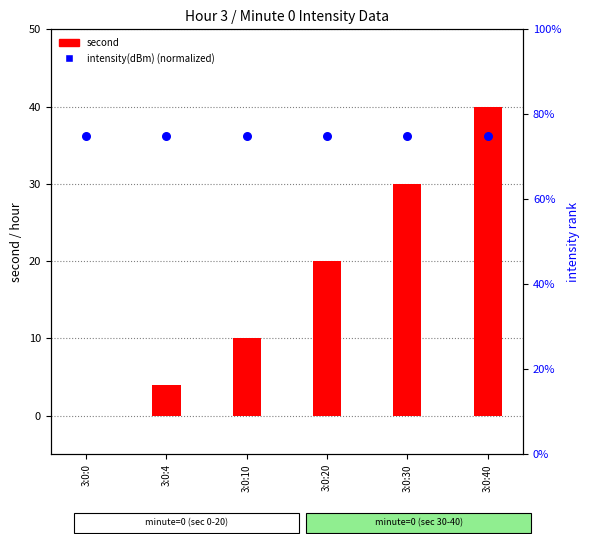

At how many categories does at least one series exceed 0?

6